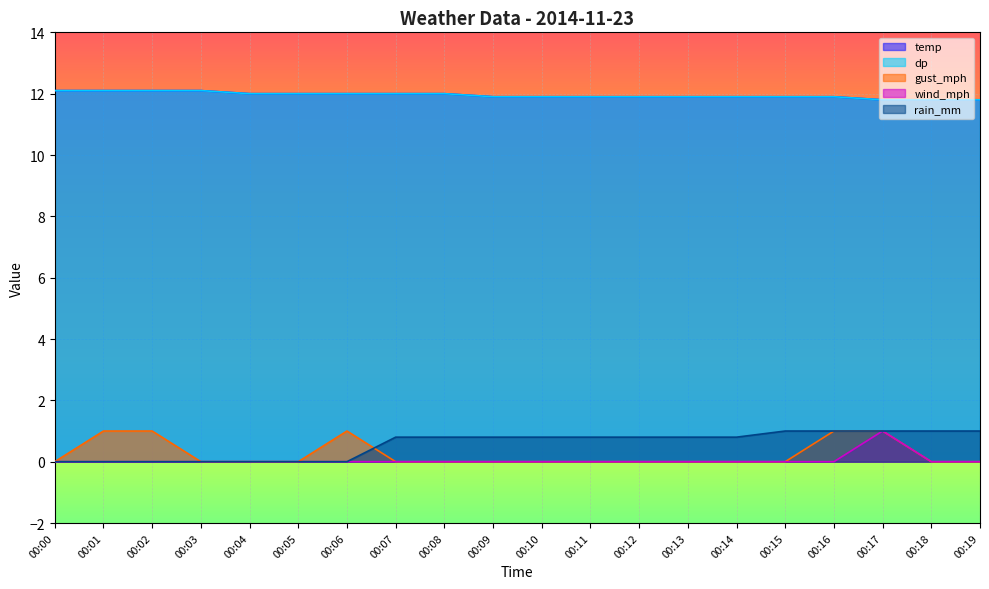

Rank the series by their maximum value, from lowest to highest.

gust_mph, wind_mph, rain_mm, temp, dp